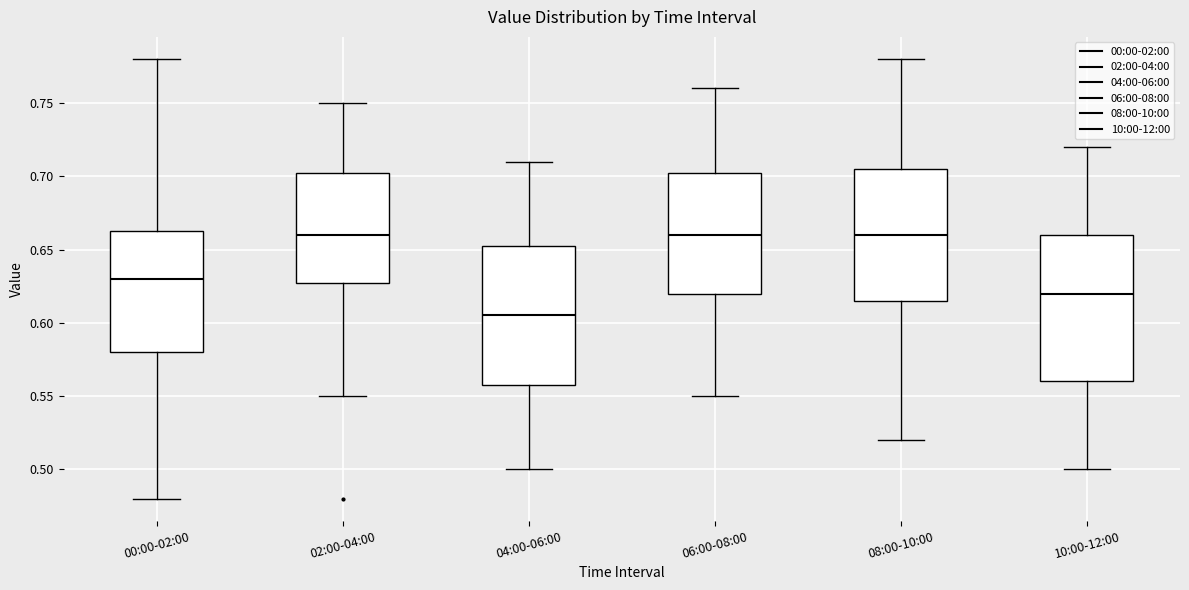

Which box is the tallest, from its lower edge to its upper edge?

10:00-12:00